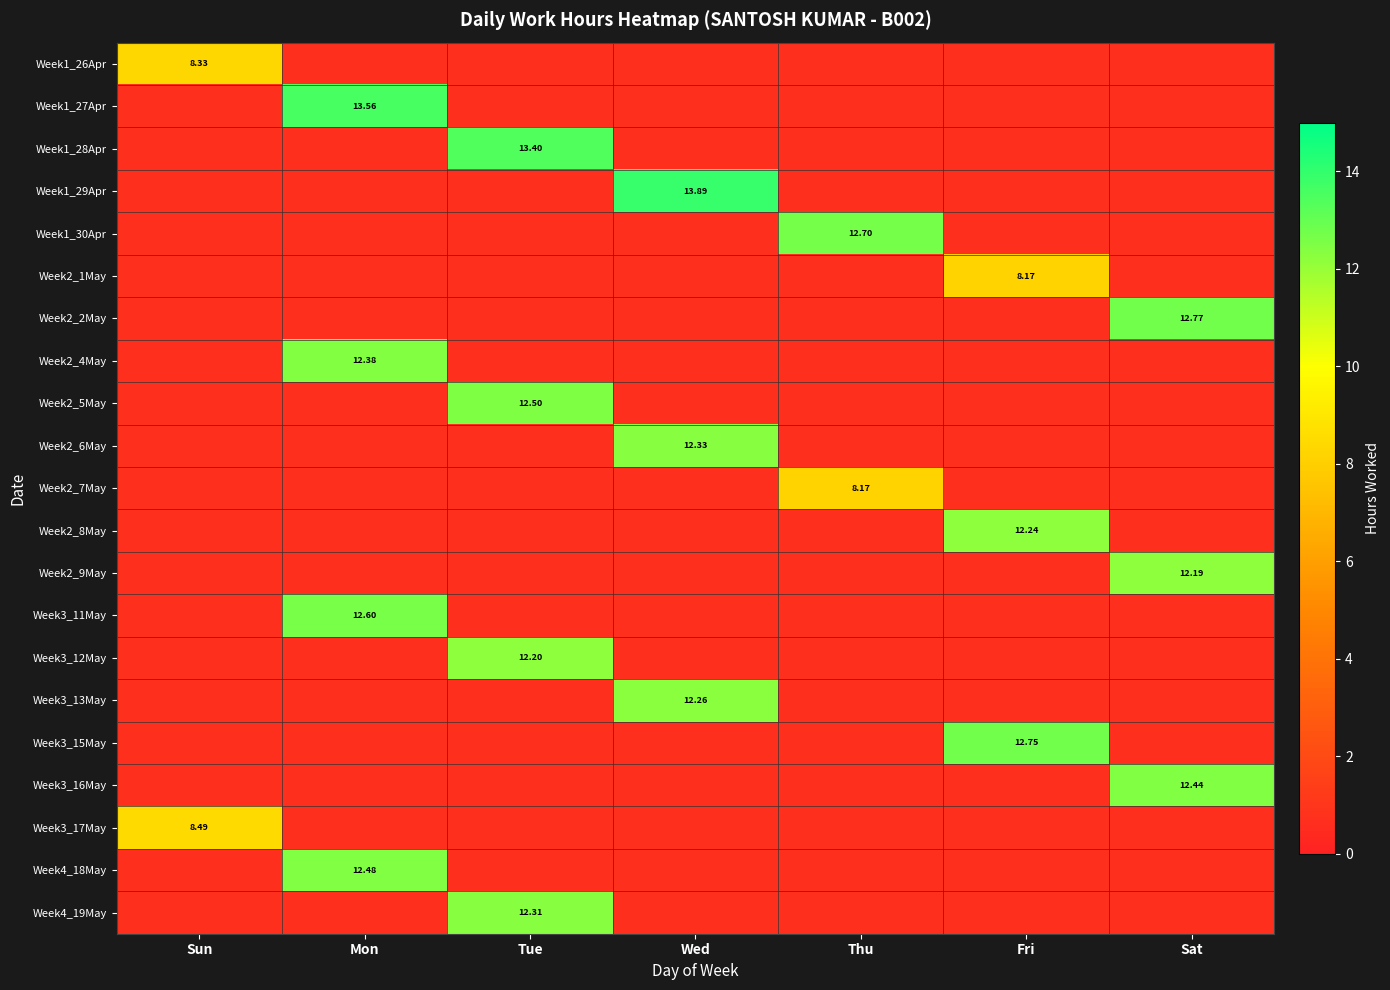

True or false: Week2_9May has a value of 0.0 at Thu.

True